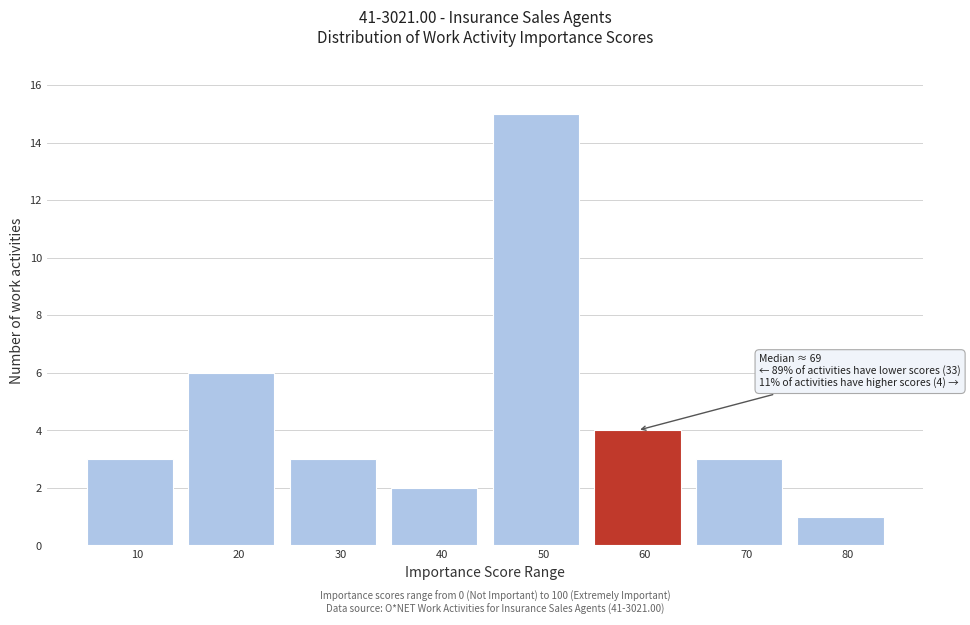

Reading left to right, transcribe all the data shown in this chart.

3	6	3	2	15	4	3	1